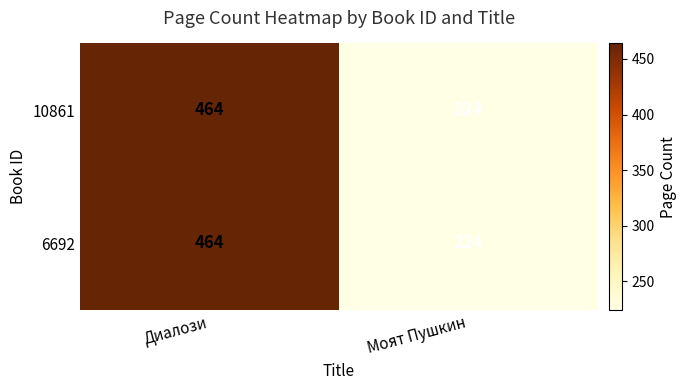

What is the greatest value displayed?

464